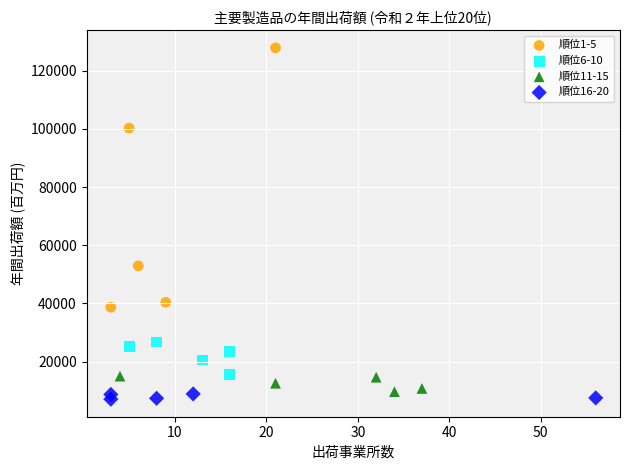

Which series reaches the minimum Y coordinate?

順位16-20